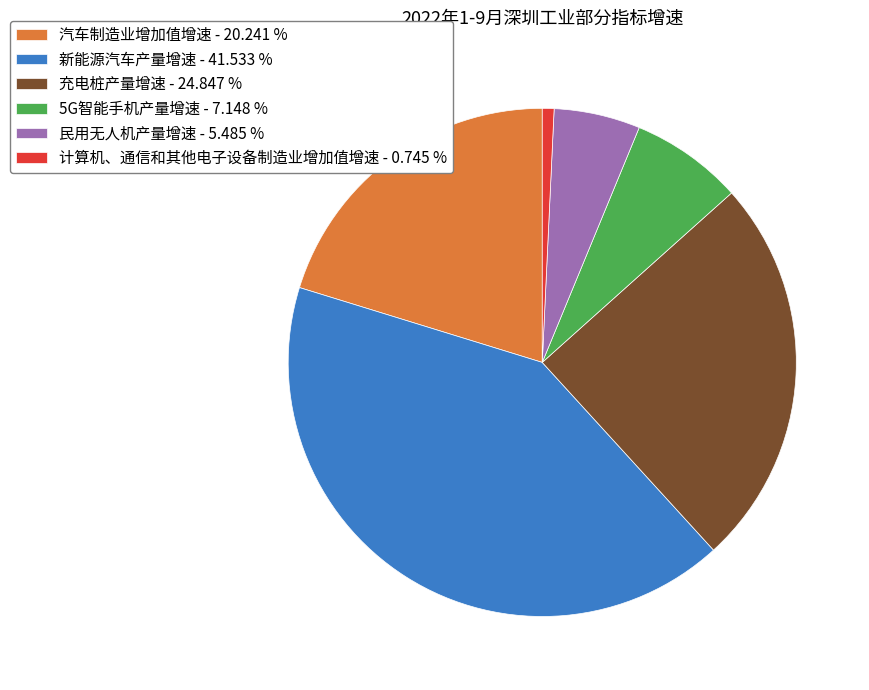

Is the sum of 新能源汽车产量增速 - 41.533 % and 民用无人机产量增速 - 5.485 % greater than half?

No